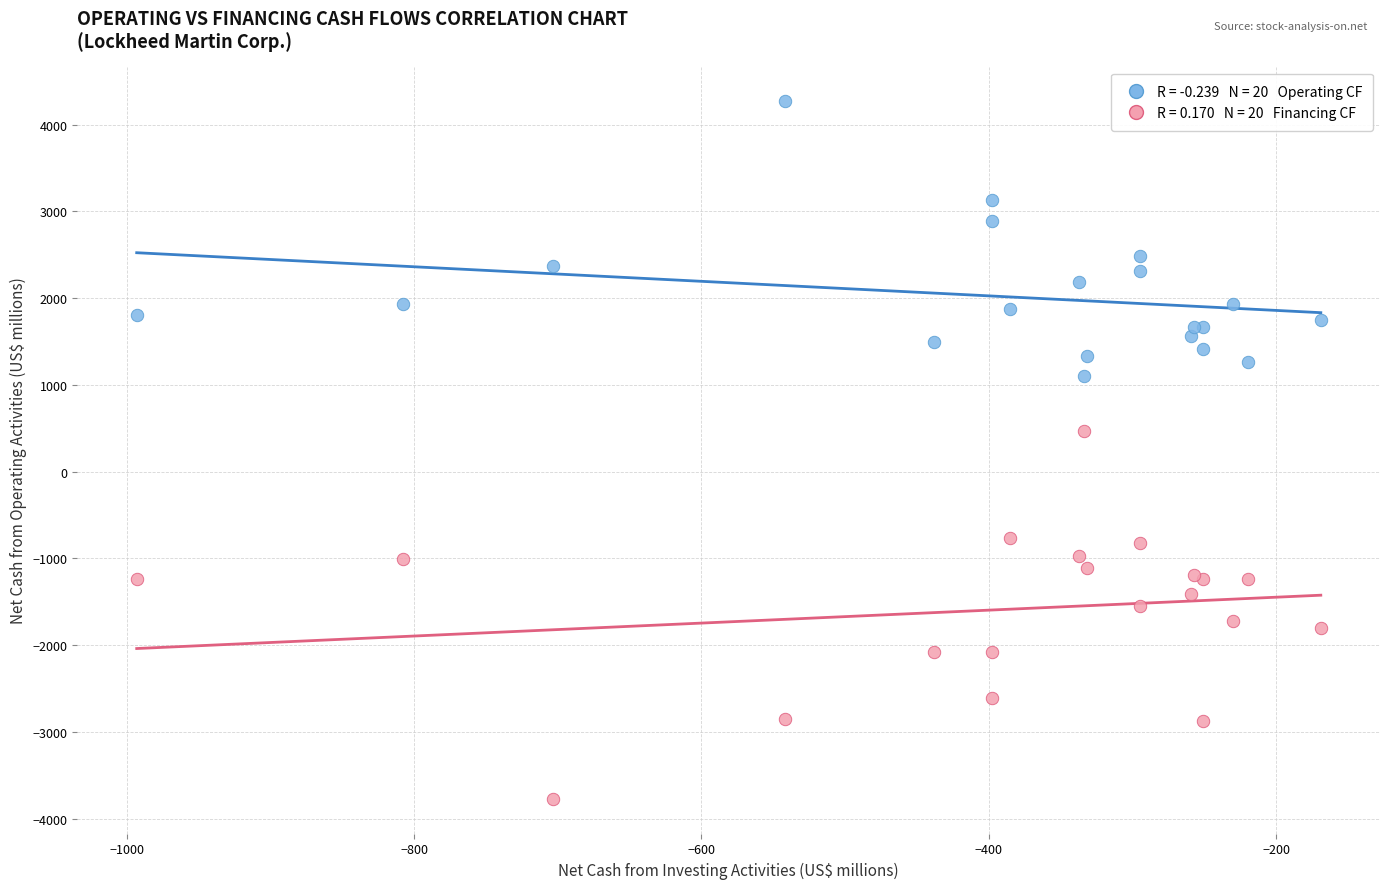

Across all series, what Y value is closest to 248?

467